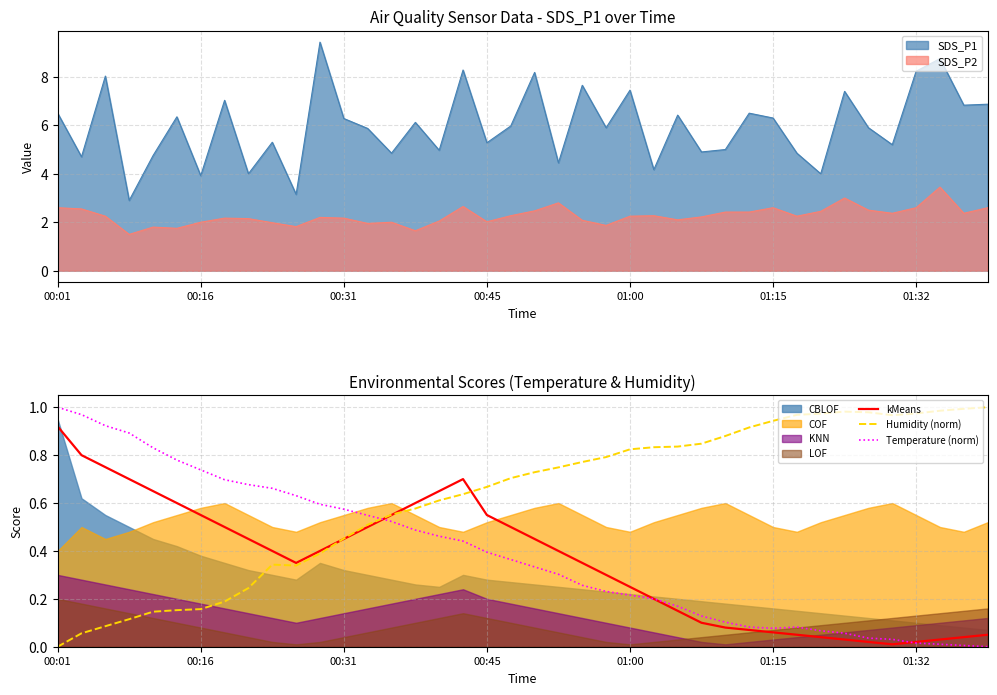

Which series has the widest spread of values?

Humidity (norm)